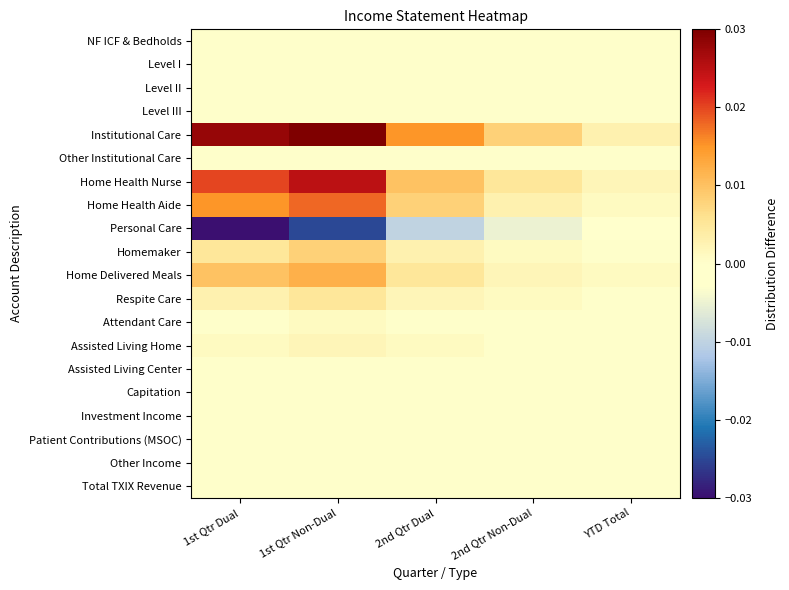

Reading right to left, transcribe all the data shown in this chart.

NF ICF & Bedholds: YTD Total=0.0	2nd Qtr Non-Dual=0.0	2nd Qtr Dual=0.0	1st Qtr Non-Dual=0.0	1st Qtr Dual=0.0
Level I: YTD Total=0.0	2nd Qtr Non-Dual=0.0	2nd Qtr Dual=0.0	1st Qtr Non-Dual=0.0	1st Qtr Dual=0.0
Level II: YTD Total=0.0	2nd Qtr Non-Dual=0.0	2nd Qtr Dual=0.0	1st Qtr Non-Dual=0.0	1st Qtr Dual=0.0
Level III: YTD Total=0.0	2nd Qtr Non-Dual=0.0	2nd Qtr Dual=0.0	1st Qtr Non-Dual=0.0	1st Qtr Dual=0.0
Institutional Care: YTD Total=0.0	2nd Qtr Non-Dual=0.0	2nd Qtr Dual=0.0	1st Qtr Non-Dual=0.0	1st Qtr Dual=0.0
Other Institutional Care: YTD Total=0.0	2nd Qtr Non-Dual=0.0	2nd Qtr Dual=0.0	1st Qtr Non-Dual=0.0	1st Qtr Dual=0.0
Home Health Nurse: YTD Total=0.0	2nd Qtr Non-Dual=0.0	2nd Qtr Dual=0.0	1st Qtr Non-Dual=0.0	1st Qtr Dual=0.0
Home Health Aide: YTD Total=0.0	2nd Qtr Non-Dual=0.0	2nd Qtr Dual=0.0	1st Qtr Non-Dual=0.0	1st Qtr Dual=0.0
Personal Care: YTD Total=-0.0	2nd Qtr Non-Dual=-0.0	2nd Qtr Dual=-0.0	1st Qtr Non-Dual=-0.0	1st Qtr Dual=-0.0
Homemaker: YTD Total=0.0	2nd Qtr Non-Dual=0.0	2nd Qtr Dual=0.0	1st Qtr Non-Dual=0.0	1st Qtr Dual=0.0
Home Delivered Meals: YTD Total=0.0	2nd Qtr Non-Dual=0.0	2nd Qtr Dual=0.0	1st Qtr Non-Dual=0.0	1st Qtr Dual=0.0
Respite Care: YTD Total=0.0	2nd Qtr Non-Dual=0.0	2nd Qtr Dual=0.0	1st Qtr Non-Dual=0.0	1st Qtr Dual=0.0
Attendant Care: YTD Total=0.0	2nd Qtr Non-Dual=0.0	2nd Qtr Dual=0.0	1st Qtr Non-Dual=0.0	1st Qtr Dual=0.0
Assisted Living Home: YTD Total=0.0	2nd Qtr Non-Dual=0.0	2nd Qtr Dual=0.0	1st Qtr Non-Dual=0.0	1st Qtr Dual=0.0
Assisted Living Center: YTD Total=0.0	2nd Qtr Non-Dual=0.0	2nd Qtr Dual=0.0	1st Qtr Non-Dual=0.0	1st Qtr Dual=0.0
Capitation: YTD Total=0.0	2nd Qtr Non-Dual=0.0	2nd Qtr Dual=0.0	1st Qtr Non-Dual=0.0	1st Qtr Dual=0.0
Investment Income: YTD Total=0.0	2nd Qtr Non-Dual=0.0	2nd Qtr Dual=0.0	1st Qtr Non-Dual=0.0	1st Qtr Dual=0.0
Patient Contributions (MSOC): YTD Total=0.0	2nd Qtr Non-Dual=0.0	2nd Qtr Dual=0.0	1st Qtr Non-Dual=0.0	1st Qtr Dual=0.0
Other Income: YTD Total=0.0	2nd Qtr Non-Dual=0.0	2nd Qtr Dual=0.0	1st Qtr Non-Dual=0.0	1st Qtr Dual=0.0
Total TXIX Revenue: YTD Total=0.0	2nd Qtr Non-Dual=0.0	2nd Qtr Dual=0.0	1st Qtr Non-Dual=0.0	1st Qtr Dual=0.0